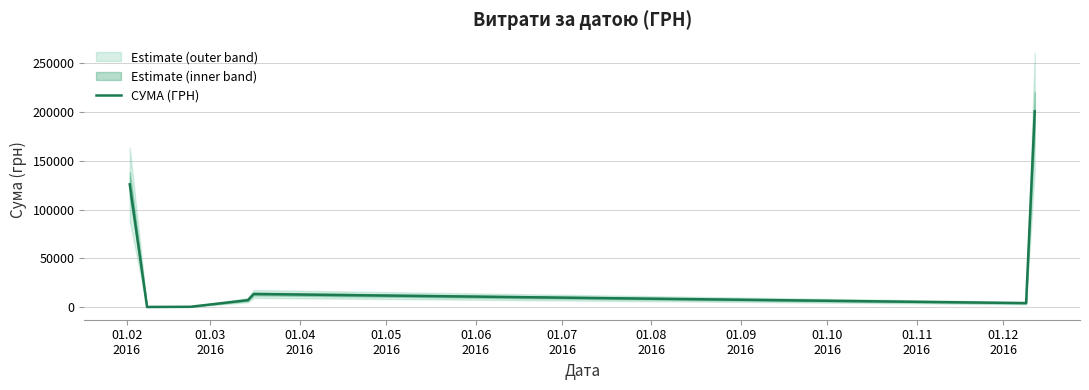

How many points are higher than both their immediate neighbors (excluding endpoints)?

1